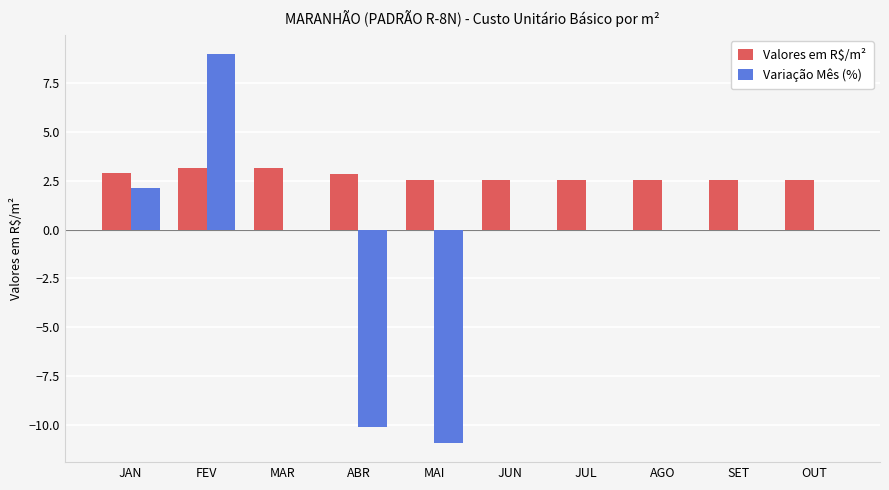

What is the highest value of the Variação Mês (%) series?

9.0